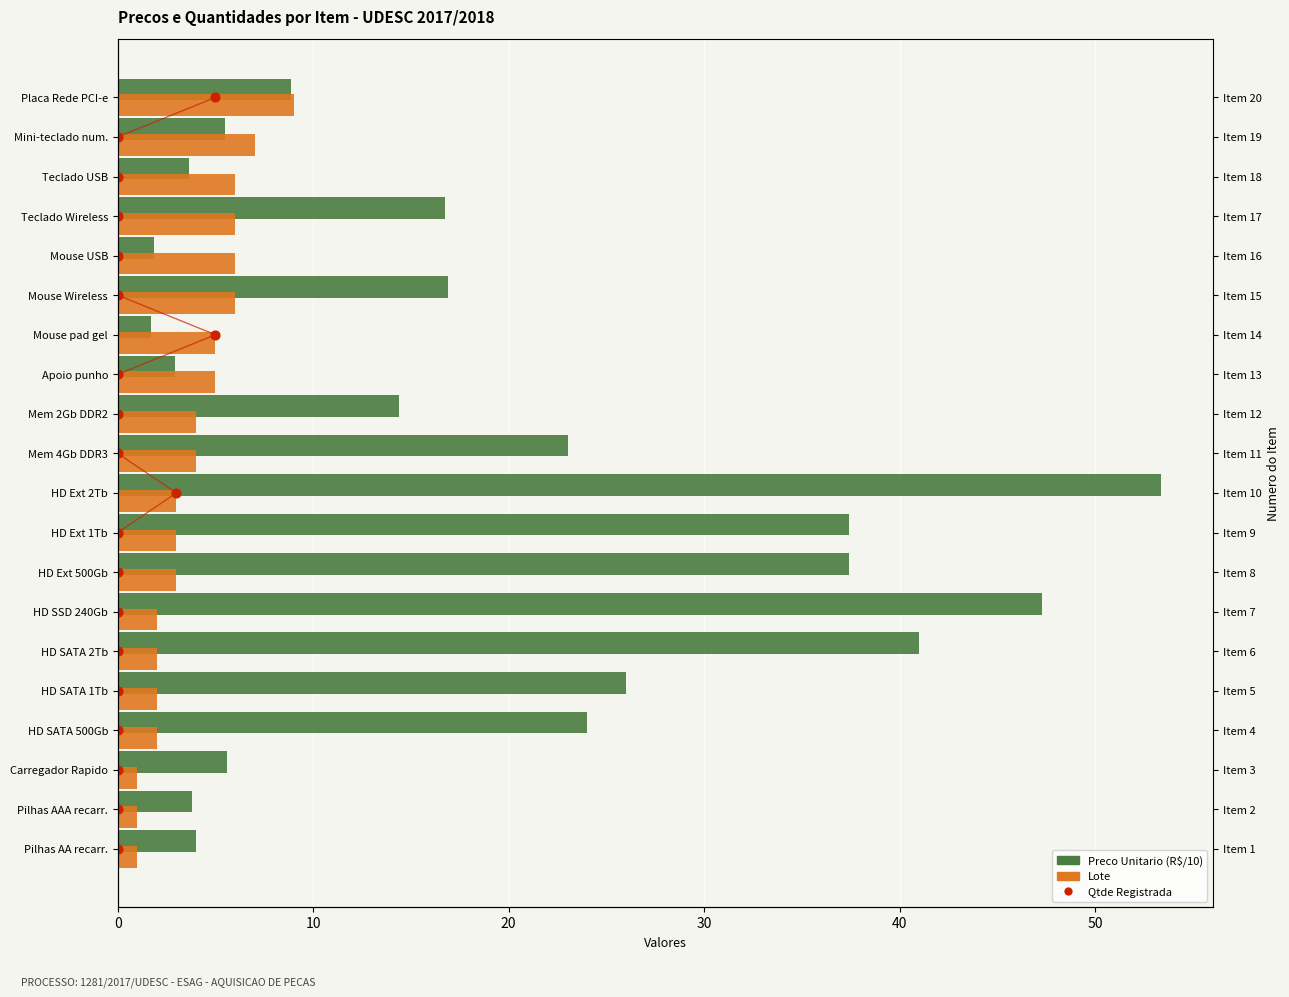

Which series has the largest Y range (max minus min)?

Preco Unitario (R$/10)